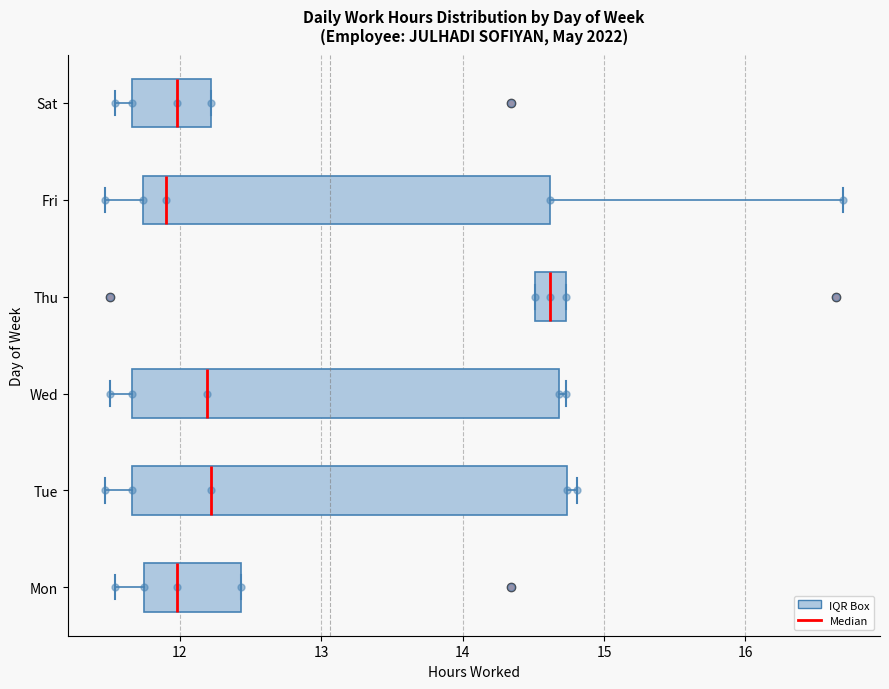

Reading bottom to top, transcribe this box plot: for each box, give where its median line is, the range the box spans, and where its two whiskers end, as read against the x-axis. The values are not printed on the chart, so give them approximately, as read against the axis.

Mon: median 12.0, box 11.8 to 12.4, whiskers 11.5 to 12.4
Tue: median 12.2, box 11.7 to 14.7, whiskers 11.5 to 14.8
Wed: median 12.2, box 11.7 to 14.7, whiskers 11.5 to 14.7 (just right of the box's right edge)
Thu: median 14.6, box 14.5 to 14.7, whiskers 14.5 to 14.7
Fri: median 11.9, box 11.7 to 14.6, whiskers 11.5 to 16.7
Sat: median 12.0, box 11.7 to 12.2, whiskers 11.5 to 12.2